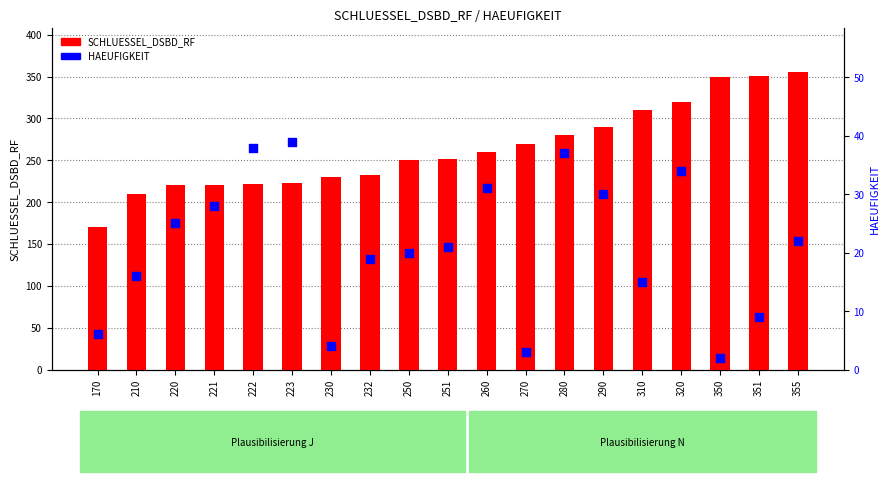

Which series has the largest total across all categories?

SCHLUESSEL_DSBD_RF